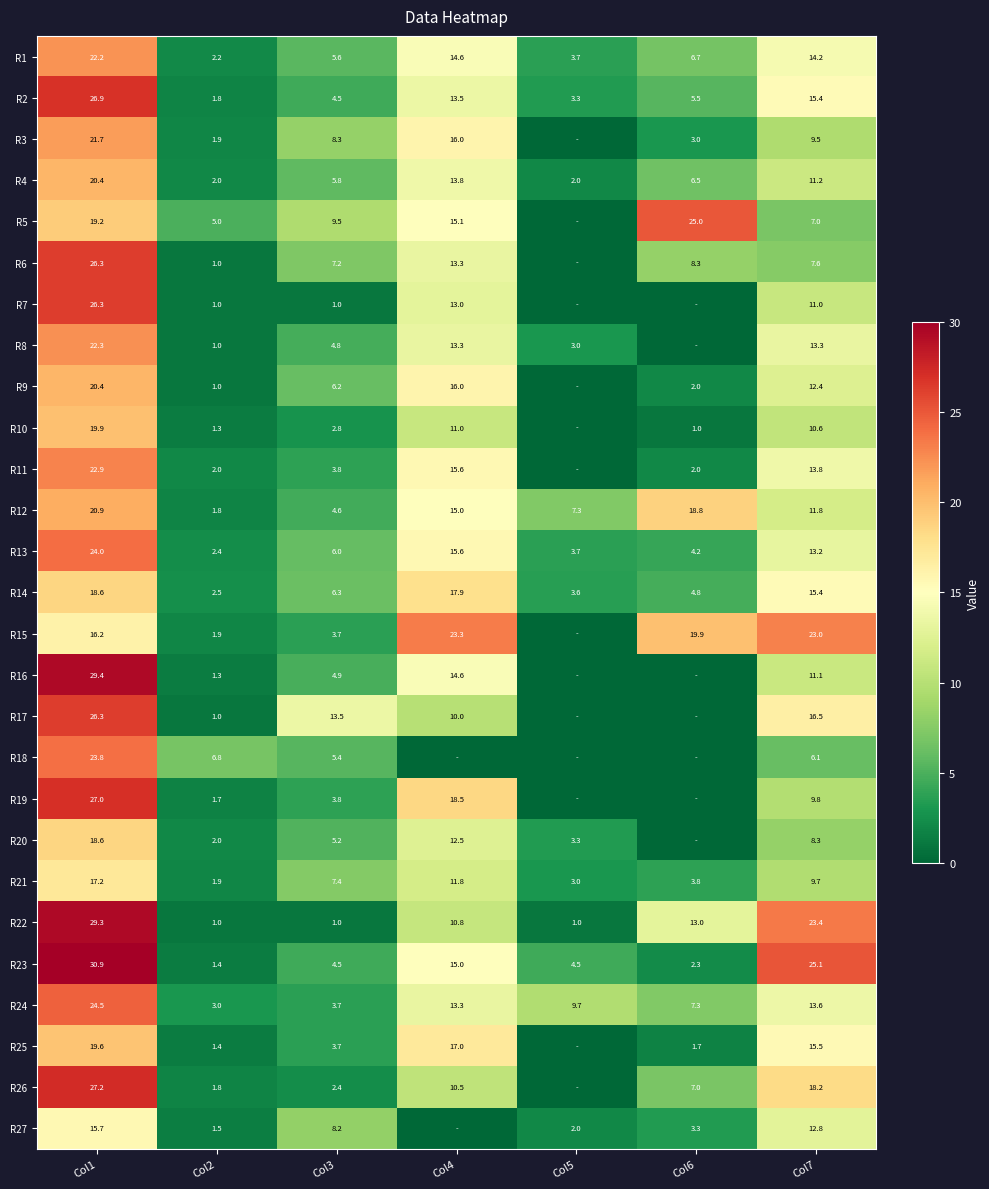

What is the approximate value of R22 at Col2?

1.0